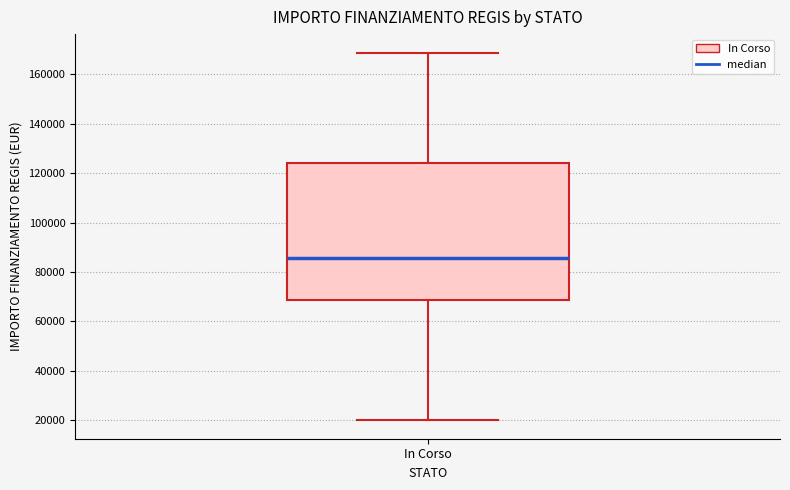

Transcribe this box plot: give where the median line is, the range the box spans, and where the two whiskers end, as read against the y-axis. The values are not printed on the chart, so give them approximately, as read against the axis.

median 86000, box 68000 to 124000, whiskers 20000 to 168000